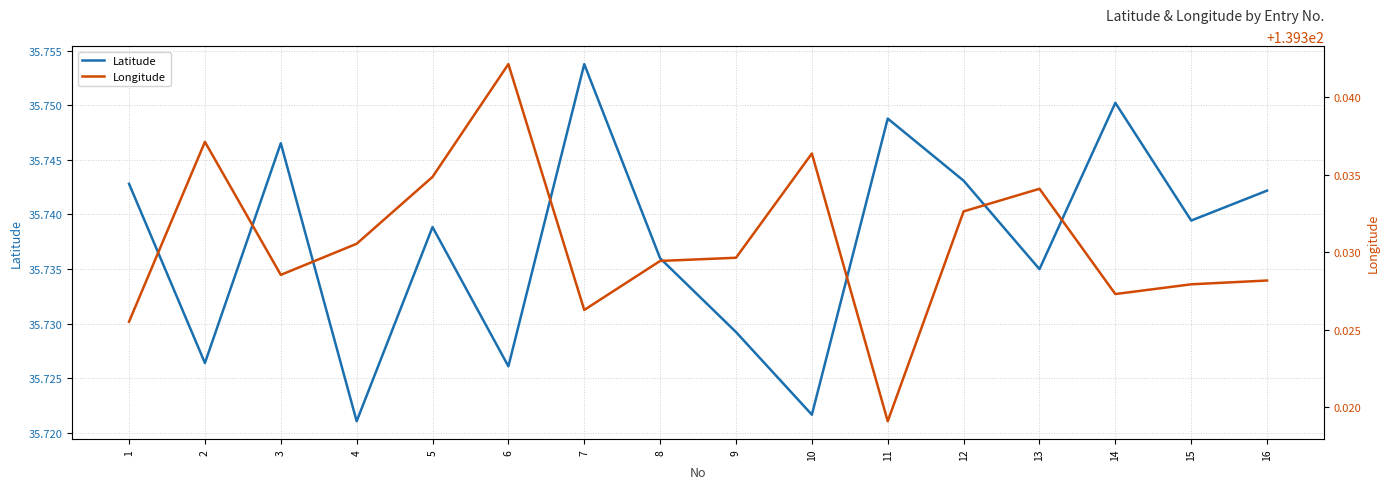

Rank the series by their average value, from lowest to highest.

Latitude, Longitude